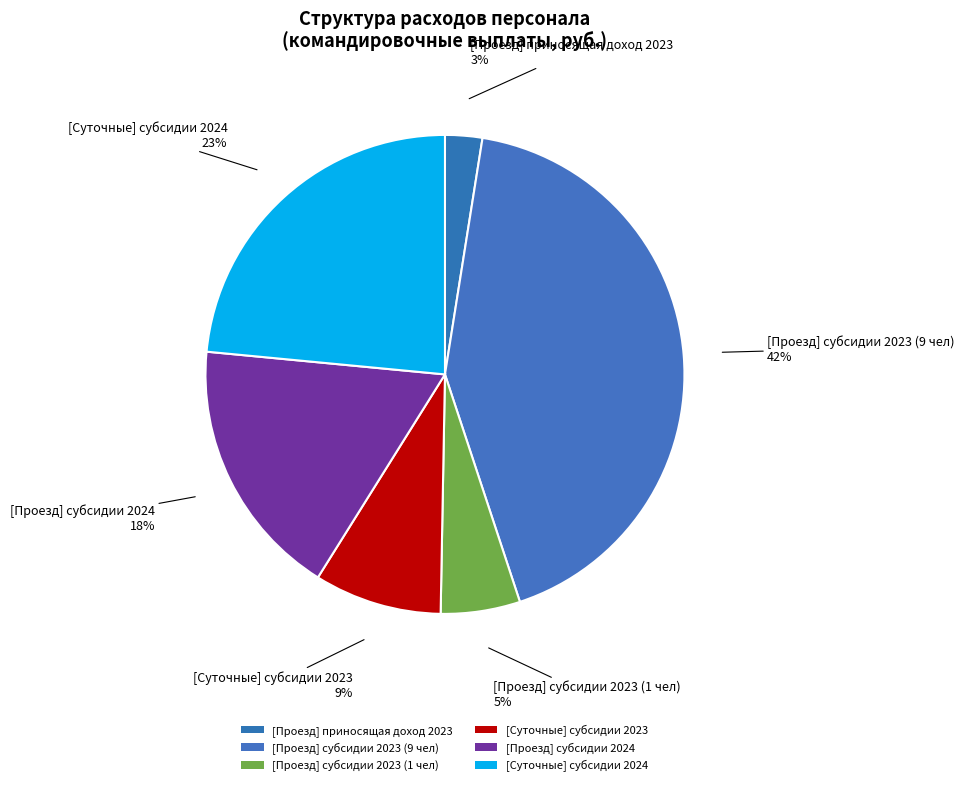

Does [Проезд] субсидии 2023 (9 чел) represent more than half of the total?

No